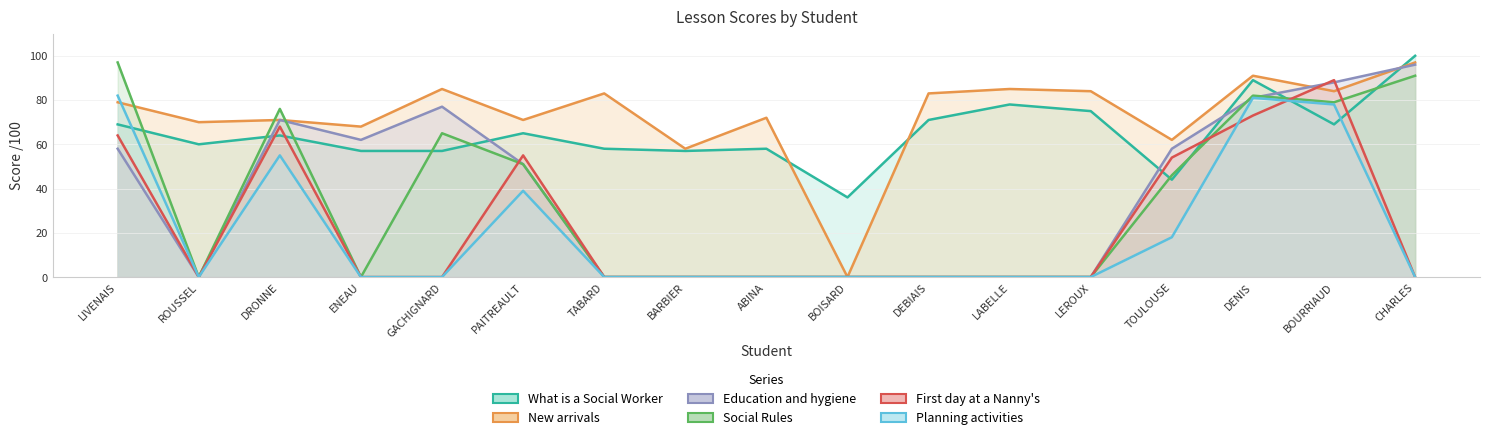

After their last crossing, which series has the higher values: New arrivals or Social Rules?

New arrivals